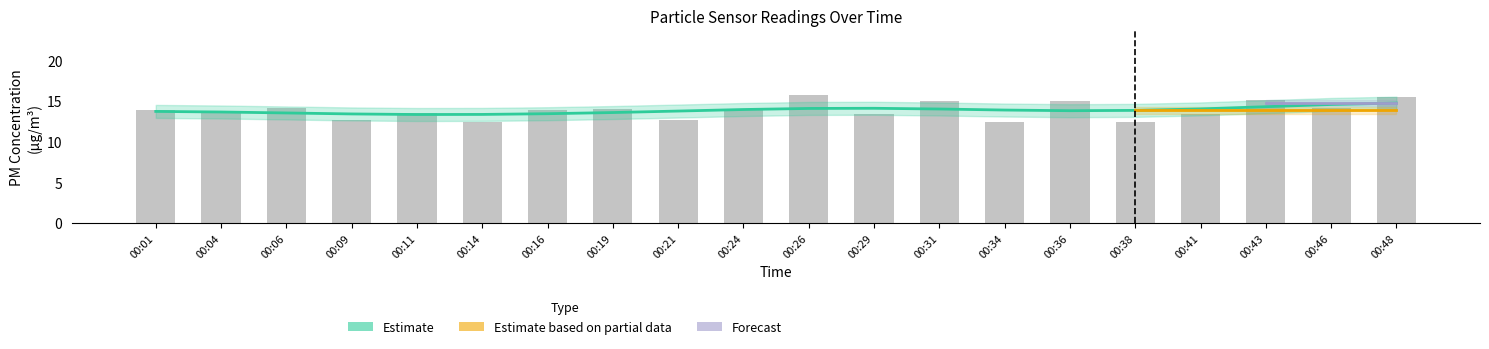

List the labels in order of value, smallest first.

00:14, 00:34, 00:38, 00:09, 00:21, 00:29, 00:41, 00:04, 00:11, 00:16, 00:24, 00:01, 00:19, 00:06, 00:46, 00:36, 00:31, 00:43, 00:48, 00:26